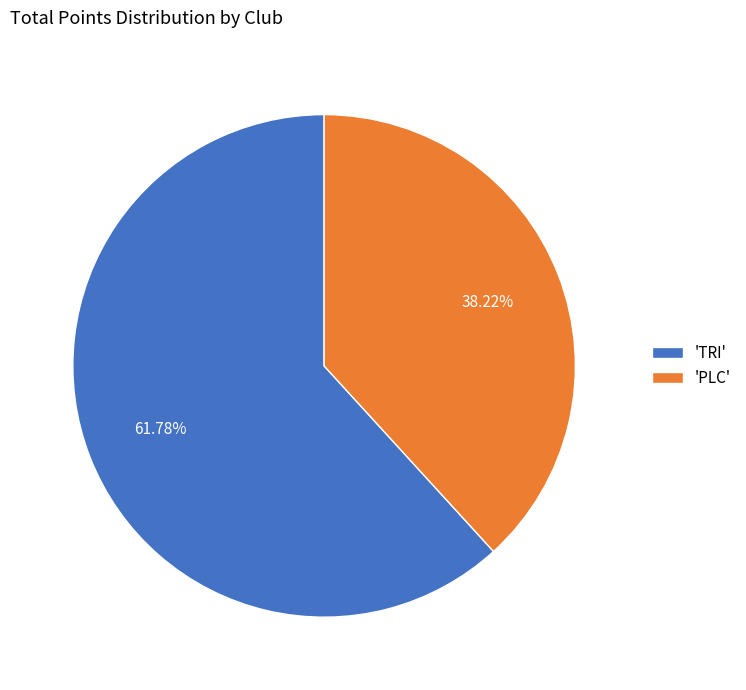

What is the ratio of the value at 'PLC' to the value at 'TRI'?

0.6